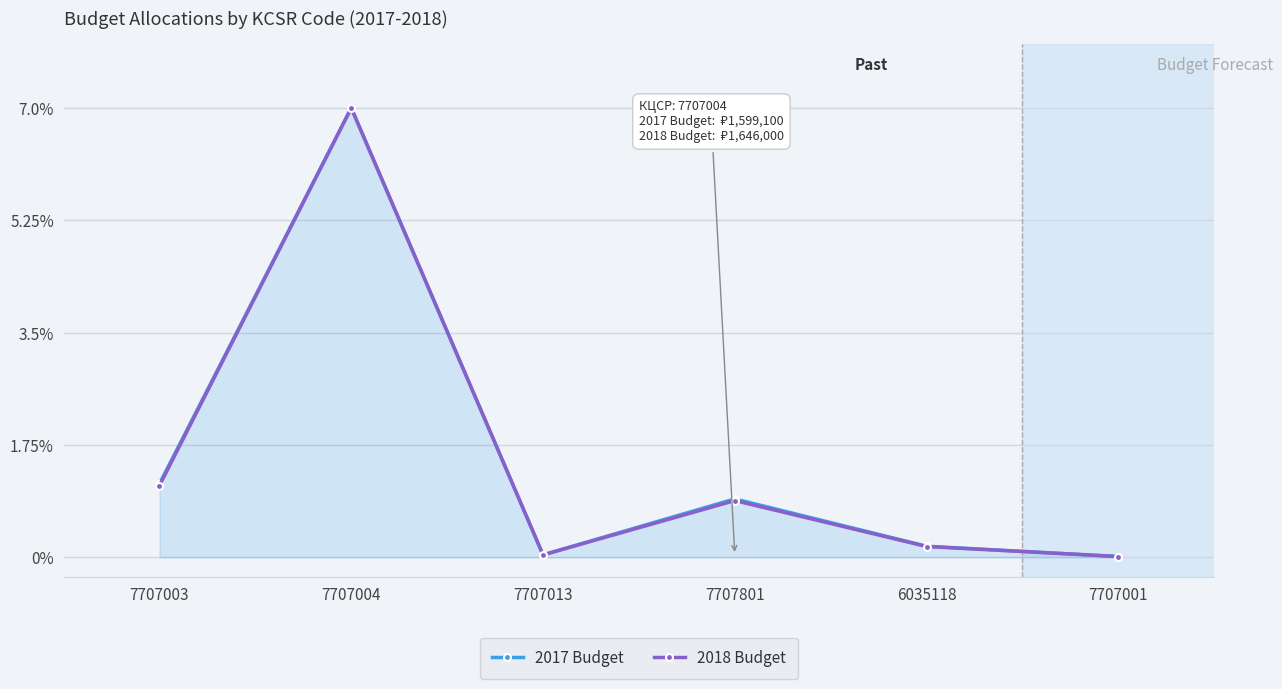

What are all the series names shown in the legend?

2017 Budget, 2018 Budget